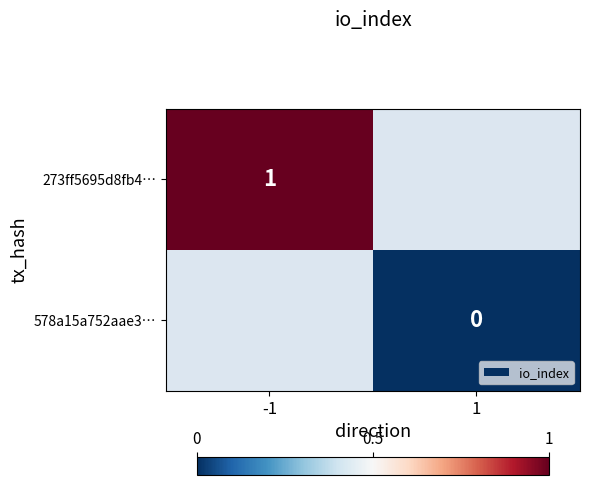

At how many categories does at least one series exceed 0?

1